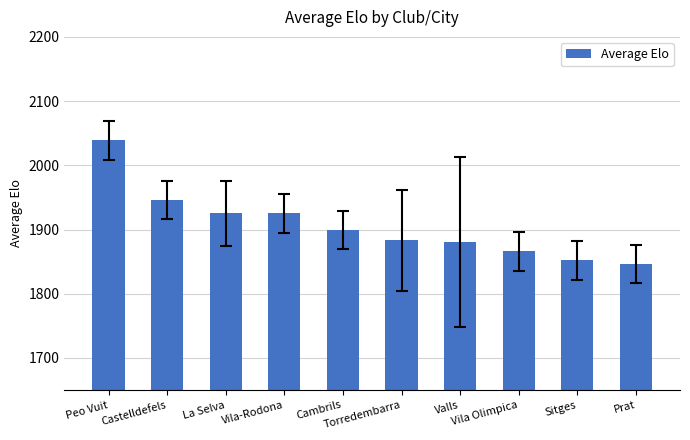

What is the smallest value displayed?

1846.0